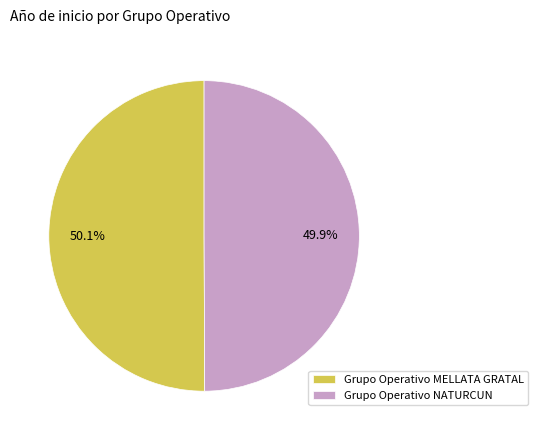

Does any single category account for the majority?

Yes